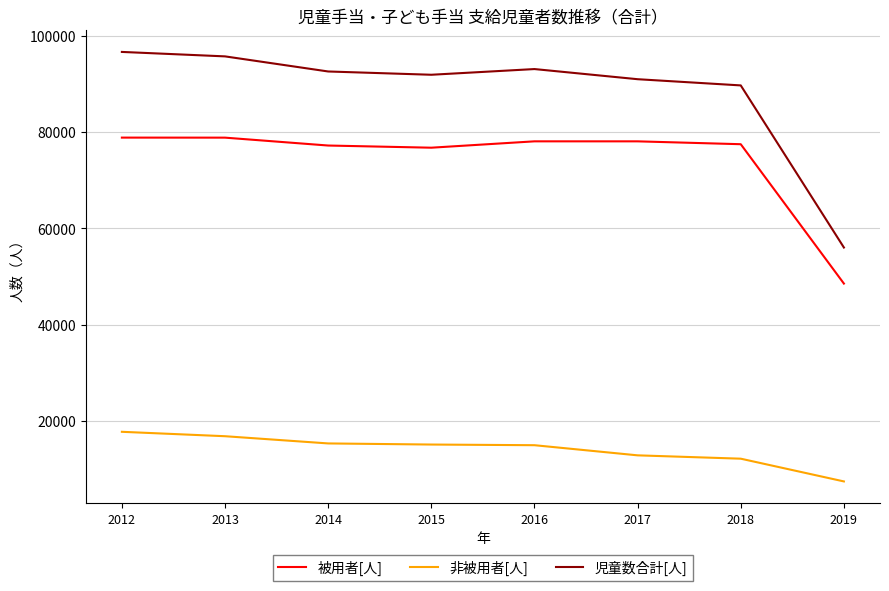

What is the minimum value for 被用者[人]?

48536